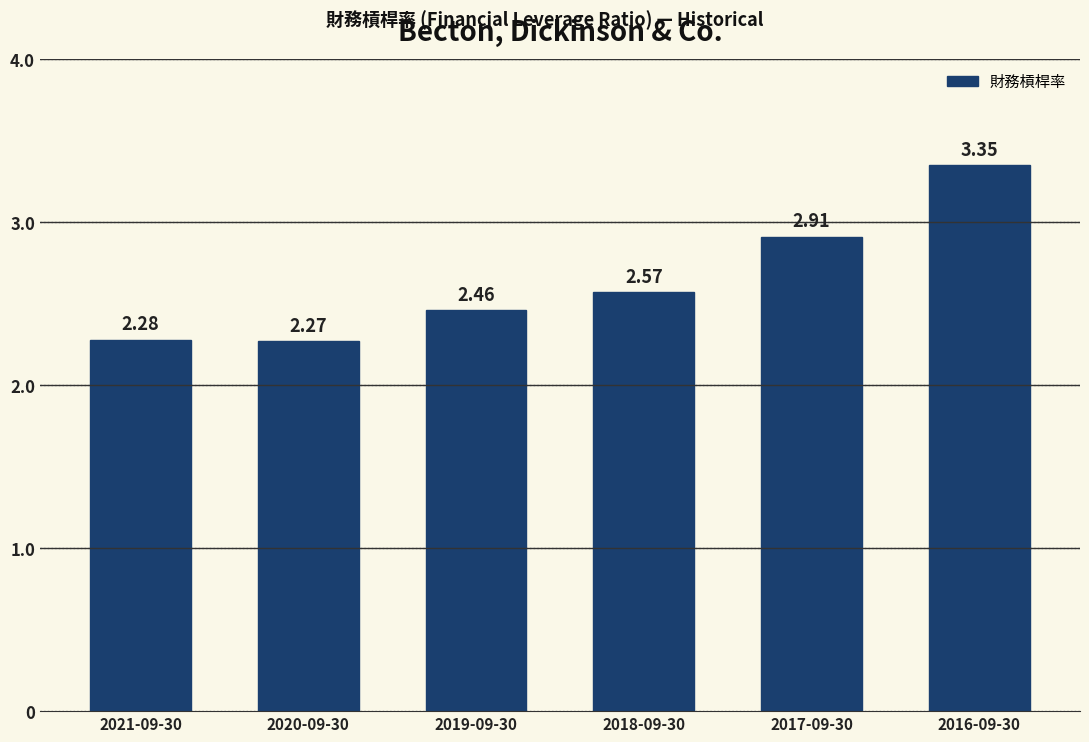

Rank the categories by value from lowest to highest.

2020-09-30, 2021-09-30, 2019-09-30, 2018-09-30, 2017-09-30, 2016-09-30